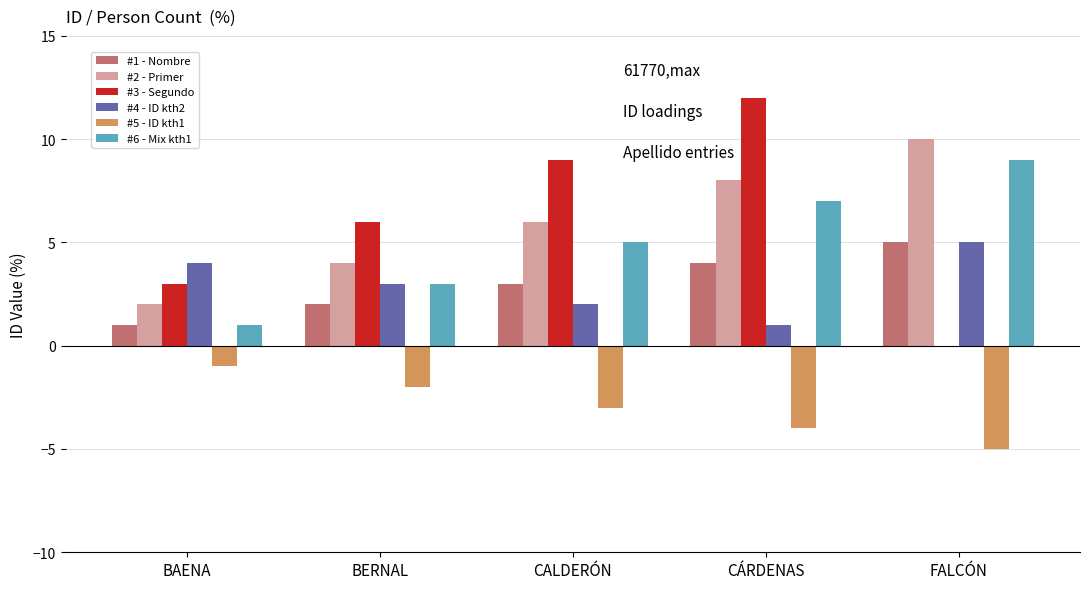

Which series has the widest spread of values?

#3 - Segundo